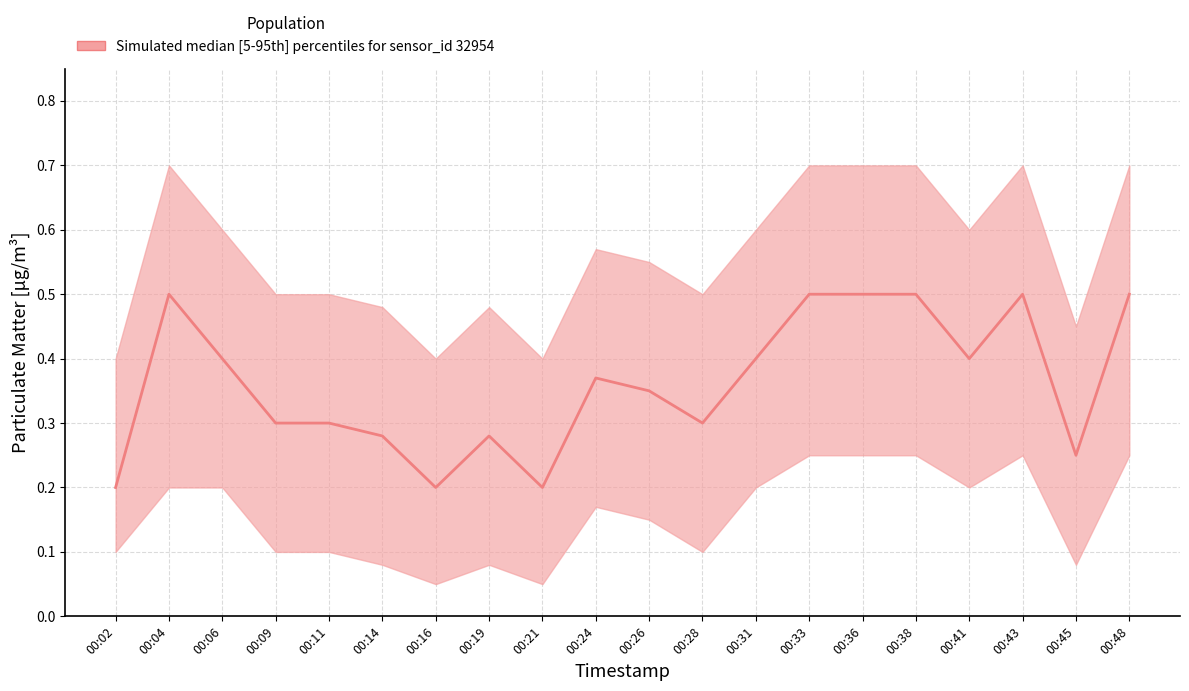

How many series are shown in this chart?

1